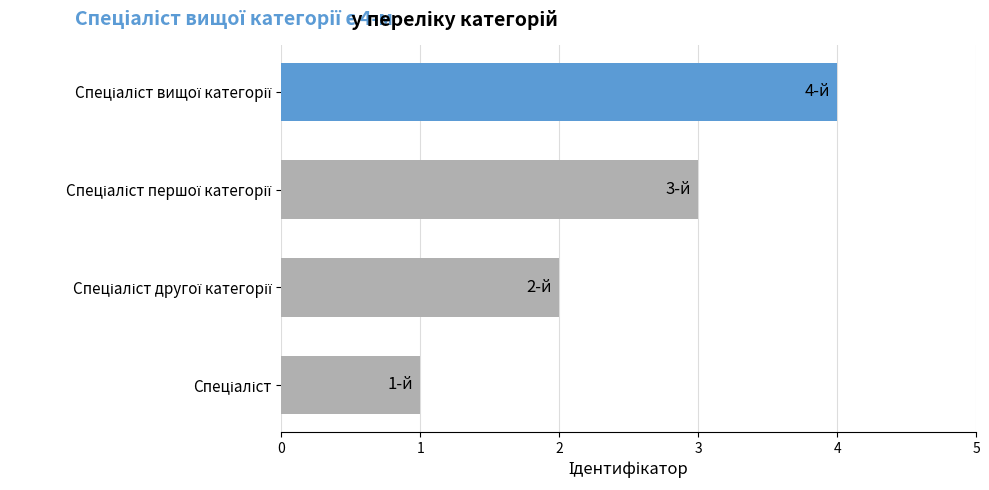

What is the sum of all values?

10